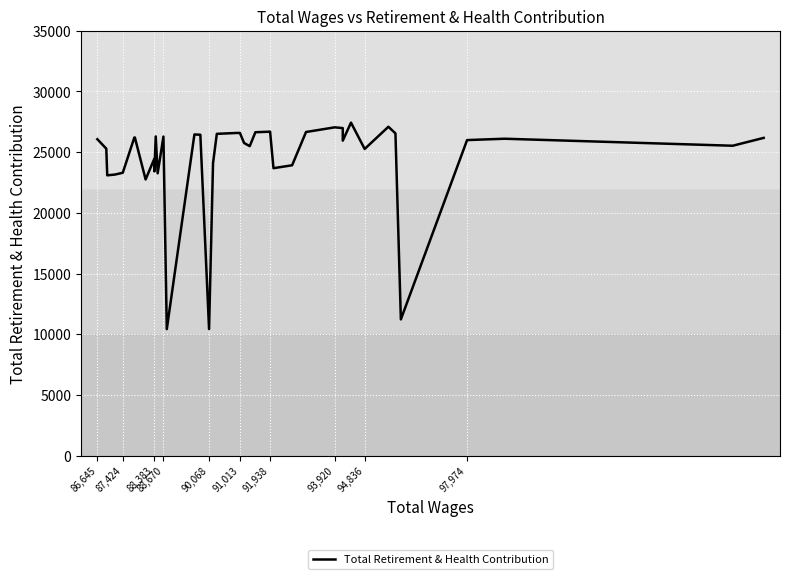

Count the number of data series in this chart.

1